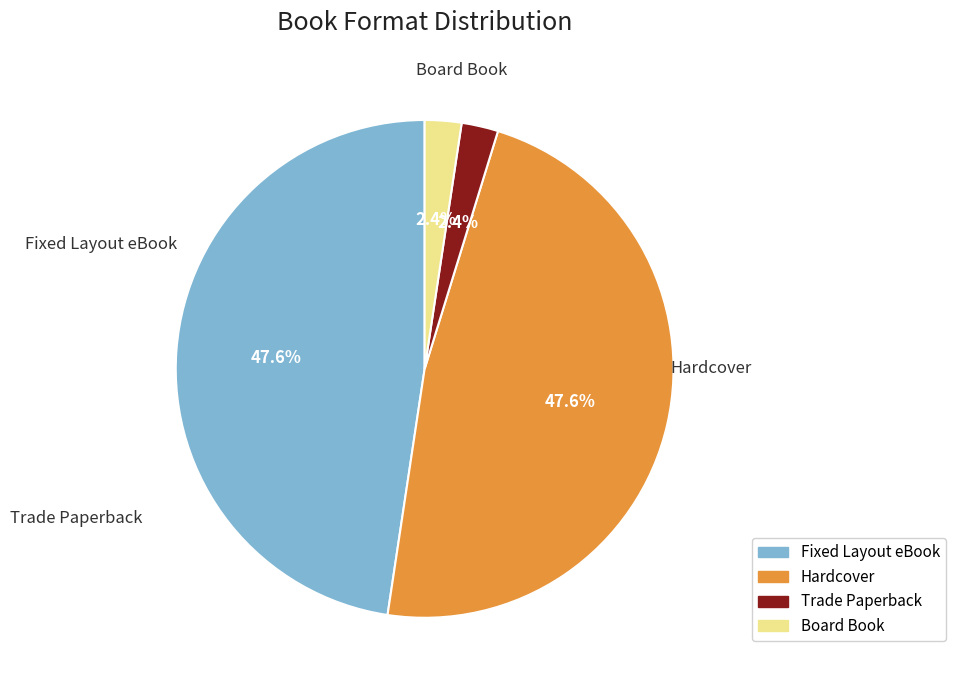

To the nearest percent, what portion does Trade Paperback represent?

2%